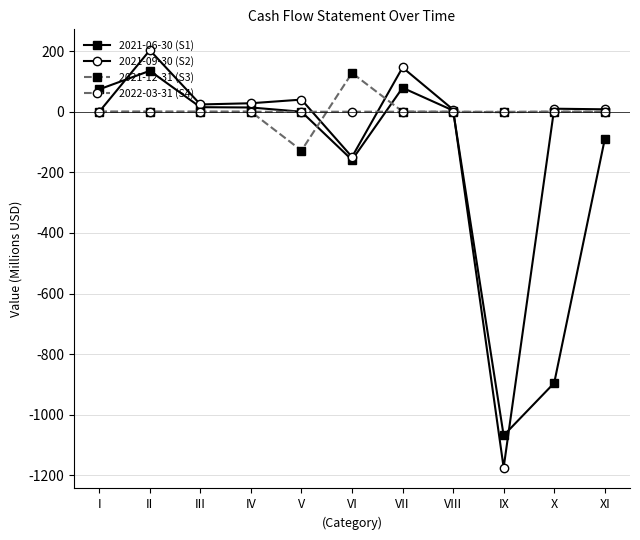

What is the difference between the highest and lowest values at III?

24.0